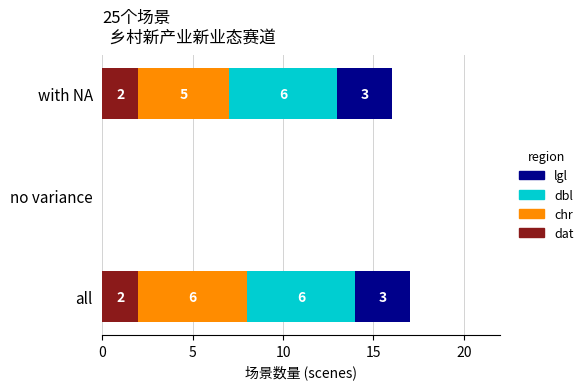

Count the number of categories in the chart.

3